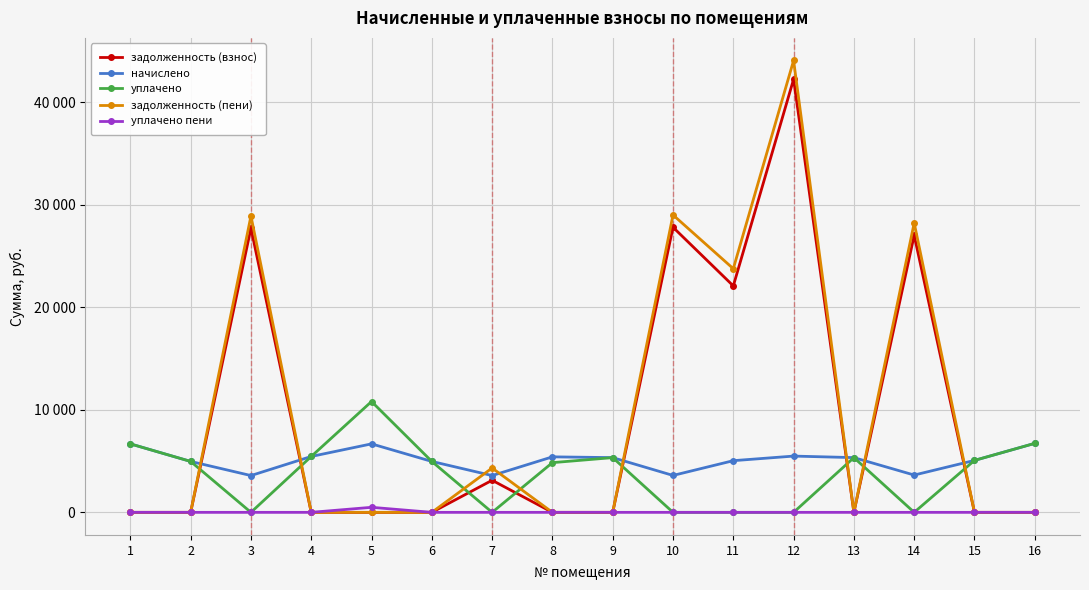

What is the average value of the уплачено пени series?

30.7